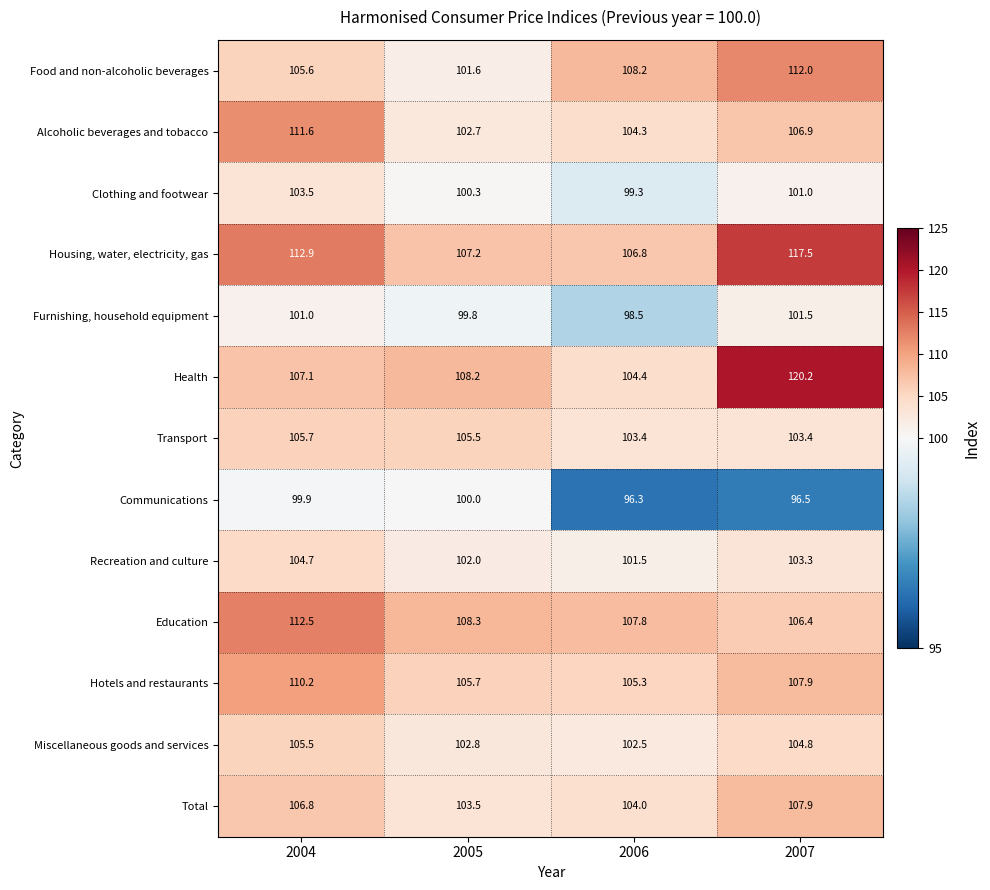

What is the spread (max minus min) of values at 2004?

13.0